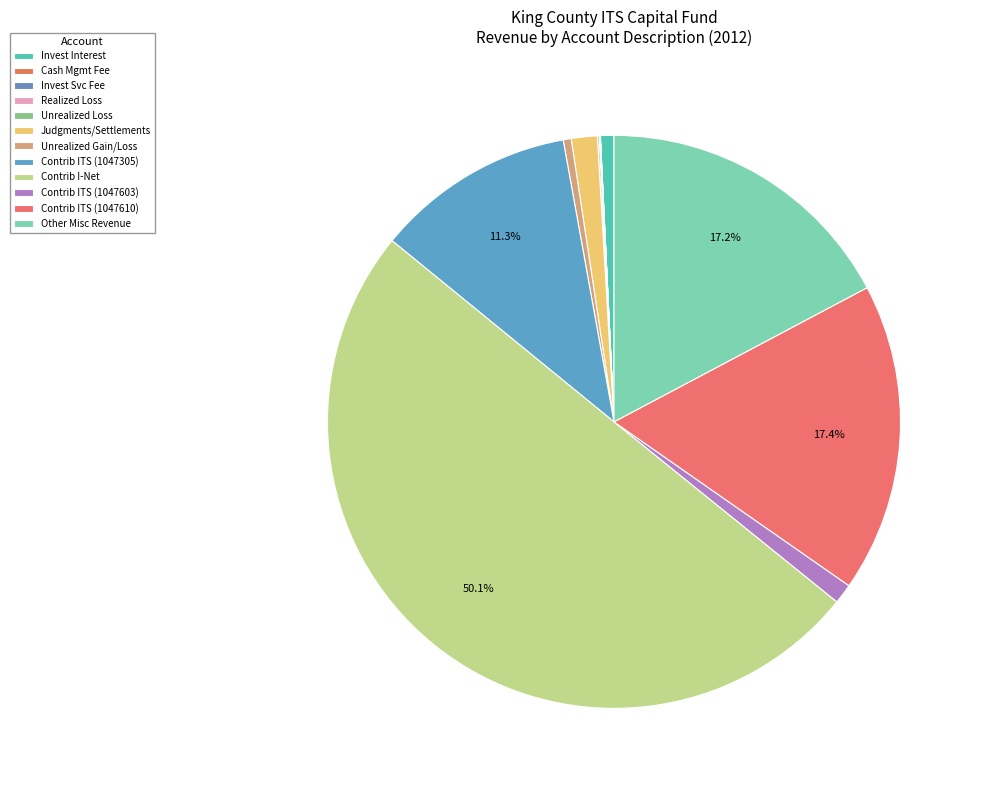

Does any single category account for the majority?

Yes